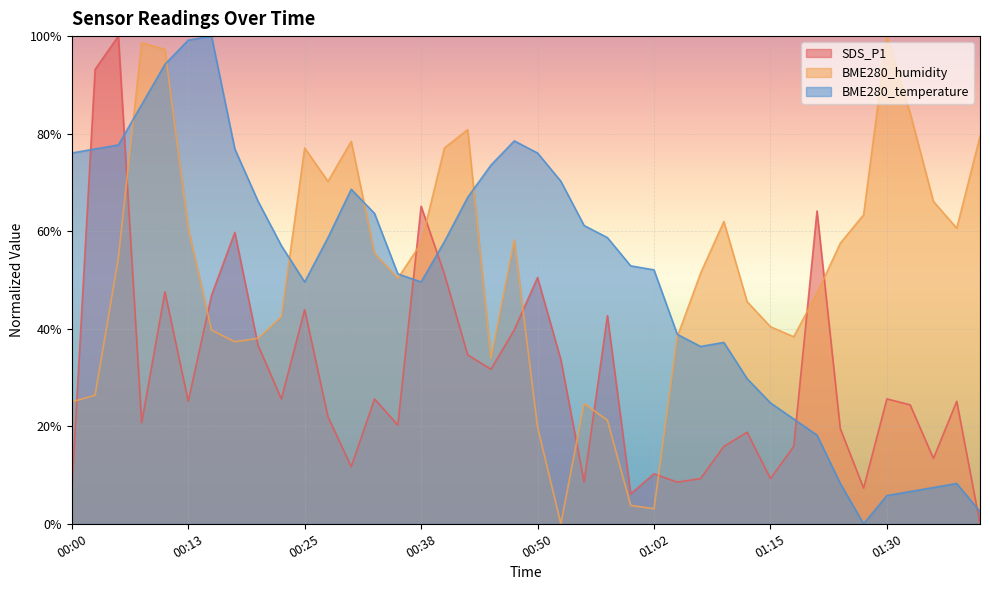

How many times do BME280_humidity and BME280_temperature cross each other?

7